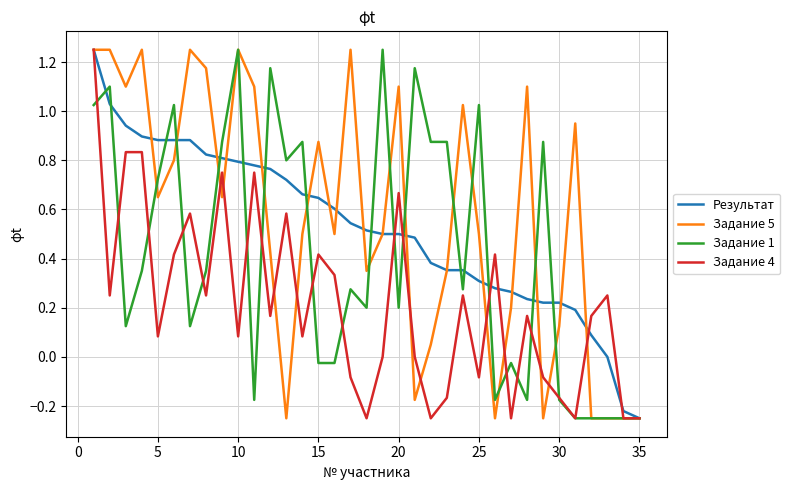

What is the lowest value of the Задание 4 series?

-0.2